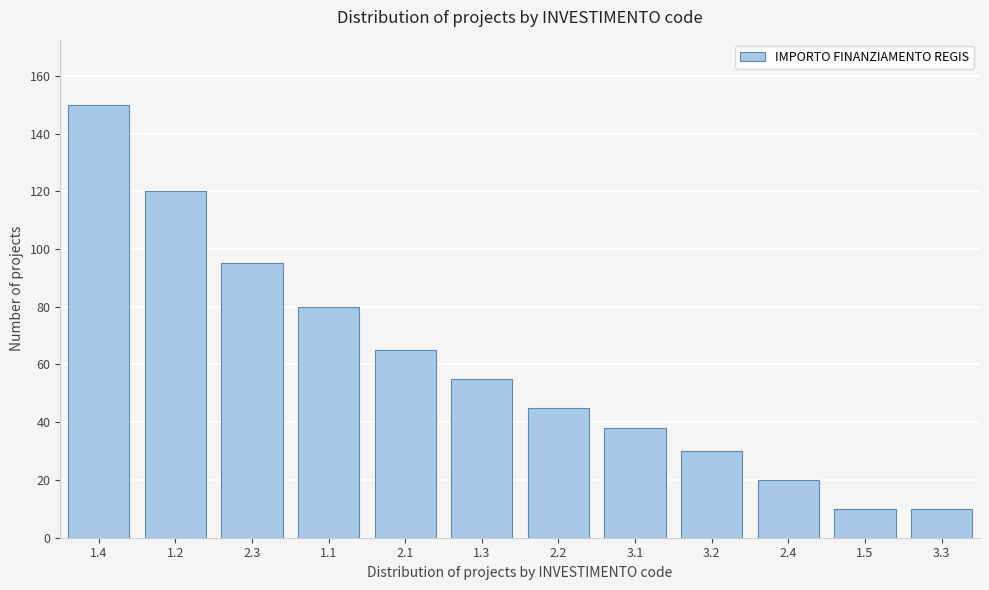

Reading right to left, what are all the values shown in this chart?

3.3=10	1.5=10	2.4=20	3.2=30	3.1=38	2.2=45	1.3=55	2.1=65	1.1=80	2.3=95	1.2=120	1.4=150